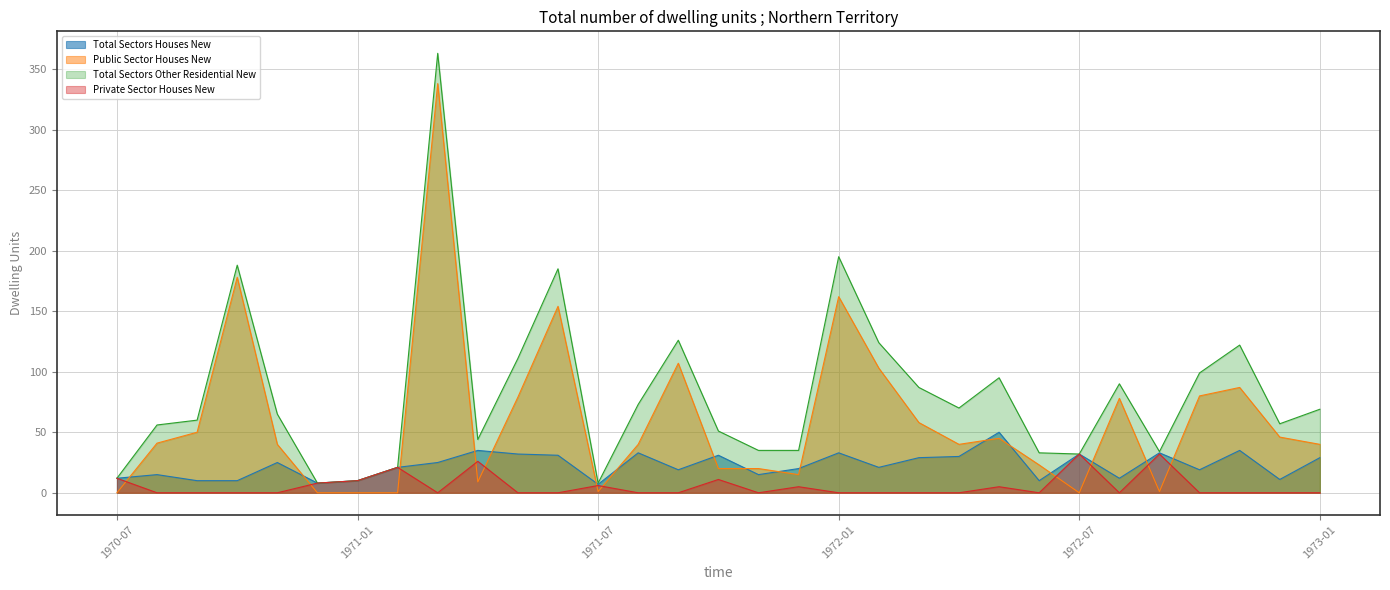

Which series has the largest total across all categories?

Total Sectors Other Residential New